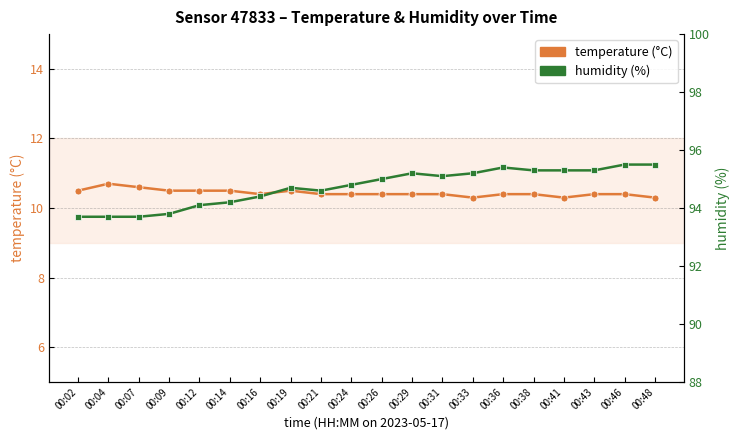

Rank the series by their maximum value, from highest to lowest.

humidity, temperature